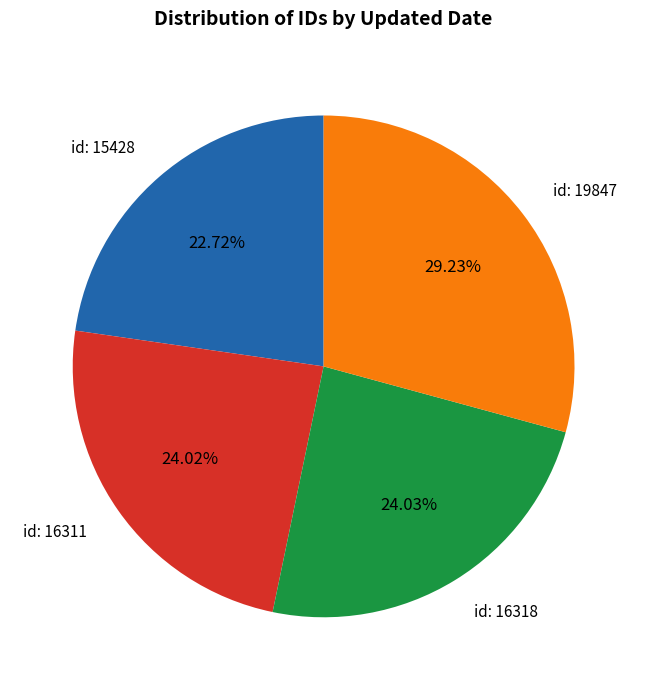

Does any single category account for the majority?

No